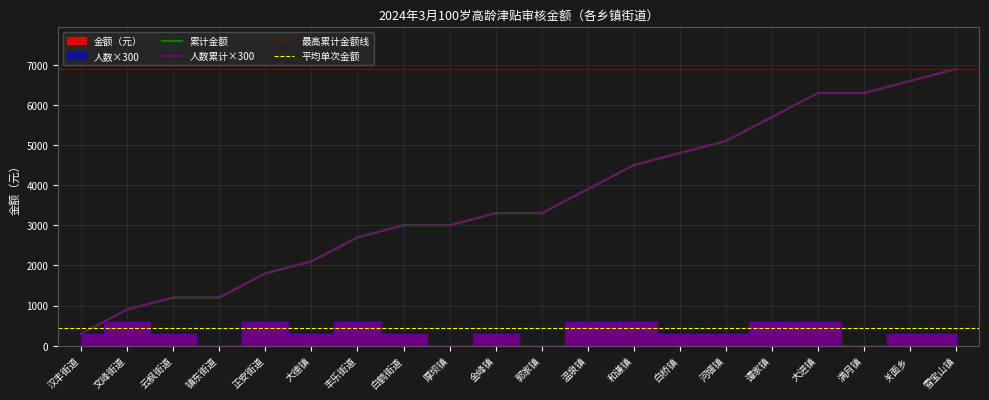

Does the chart have visible grid lines?

Yes